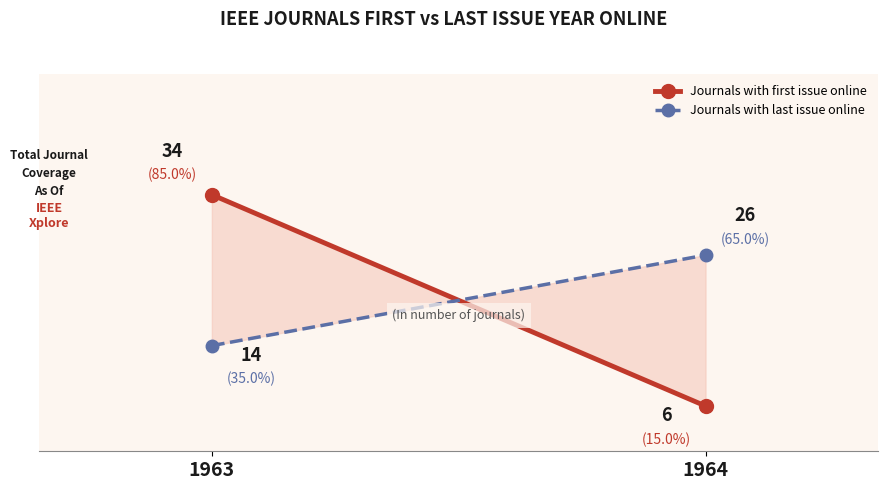

At which category does the chart reach its minimum across all series?

1964